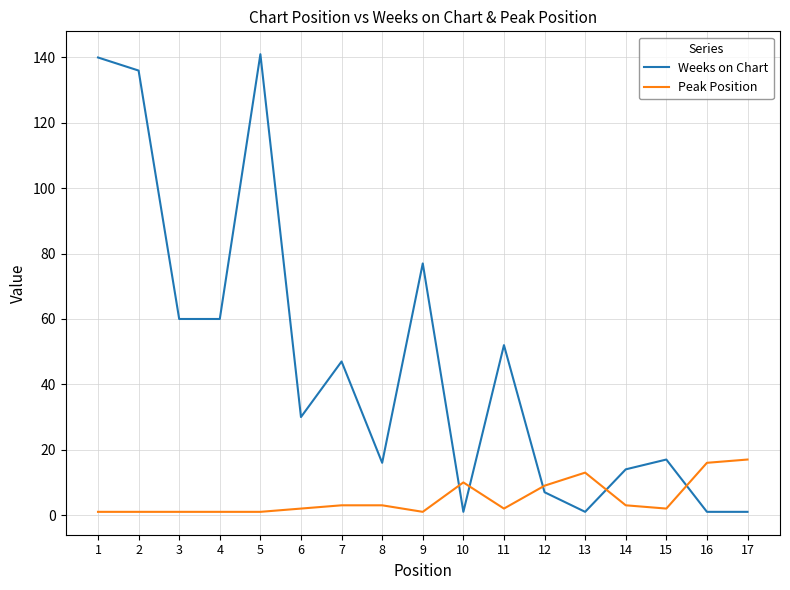

At which label does Weeks on Chart first exceed 30?

1